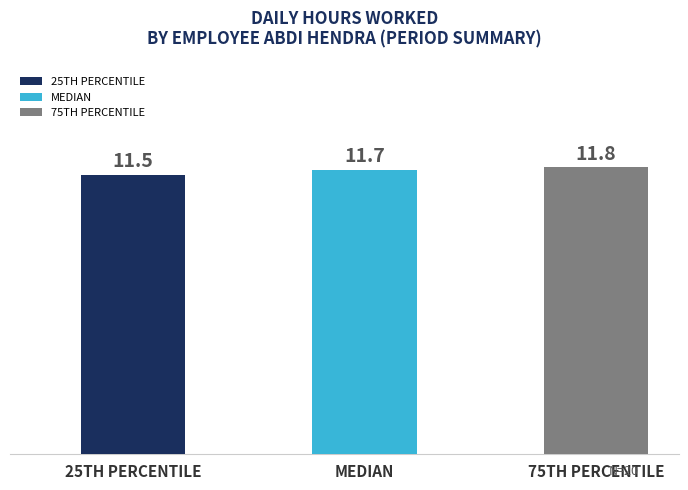

Approximately how many times larger is the value at 75TH PERCENTILE compared to MEDIAN?

1.0